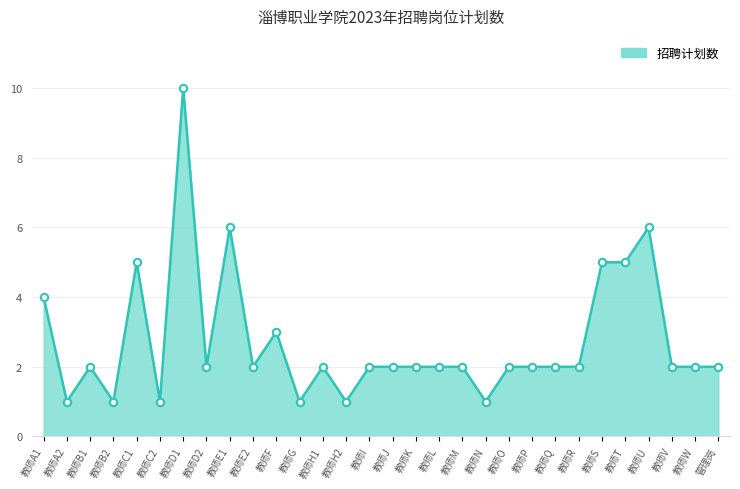

Approximately how many times larger is the value at 教师H2 compared to 教师R?

0.5